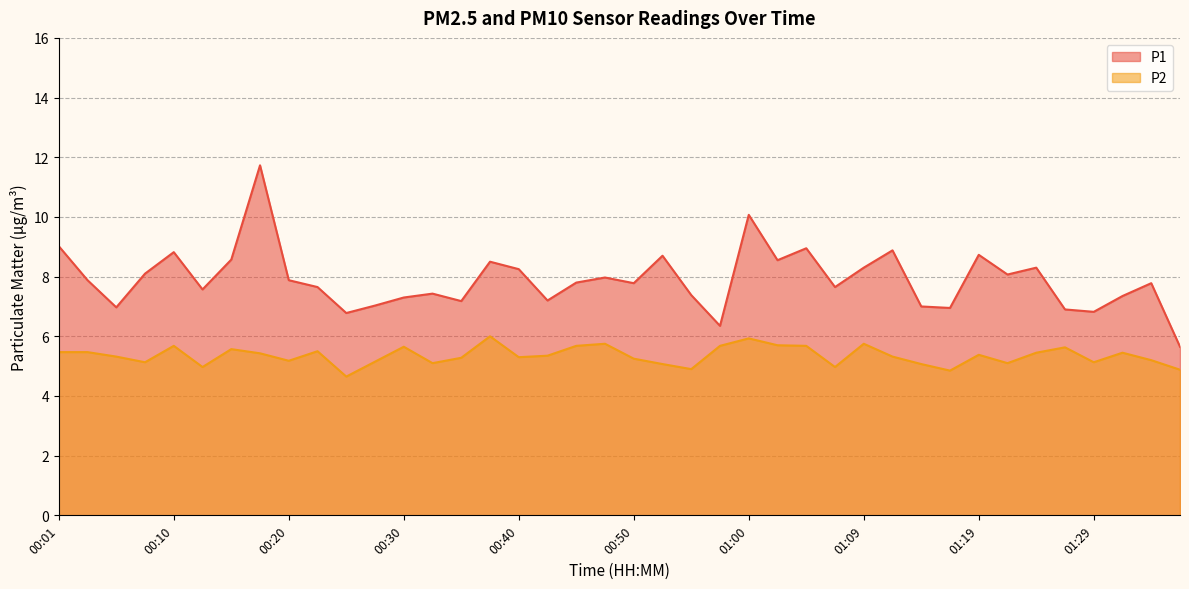

True or false: P2 has a value of 8.0 at 00:08.

False